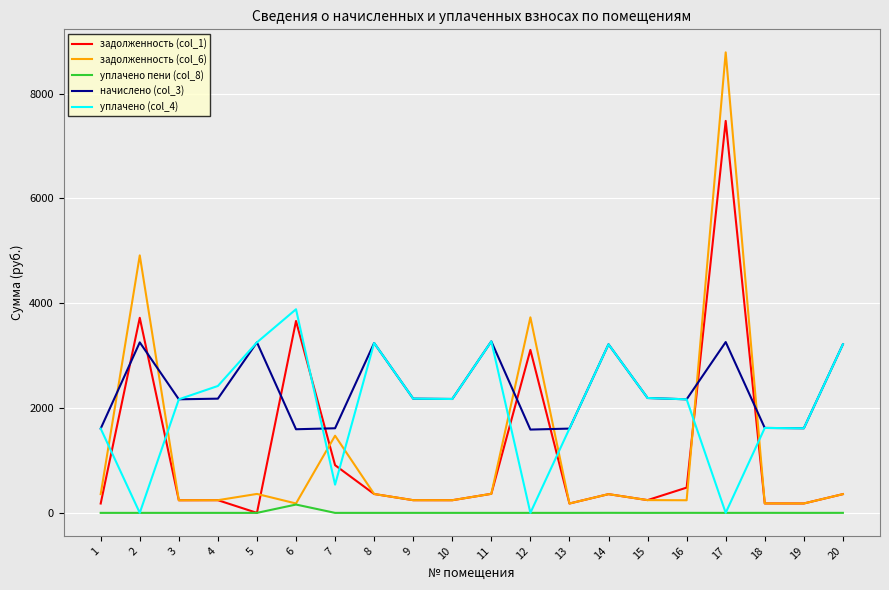

How many interior local peaks does the задолженность (col_6) series have?

6